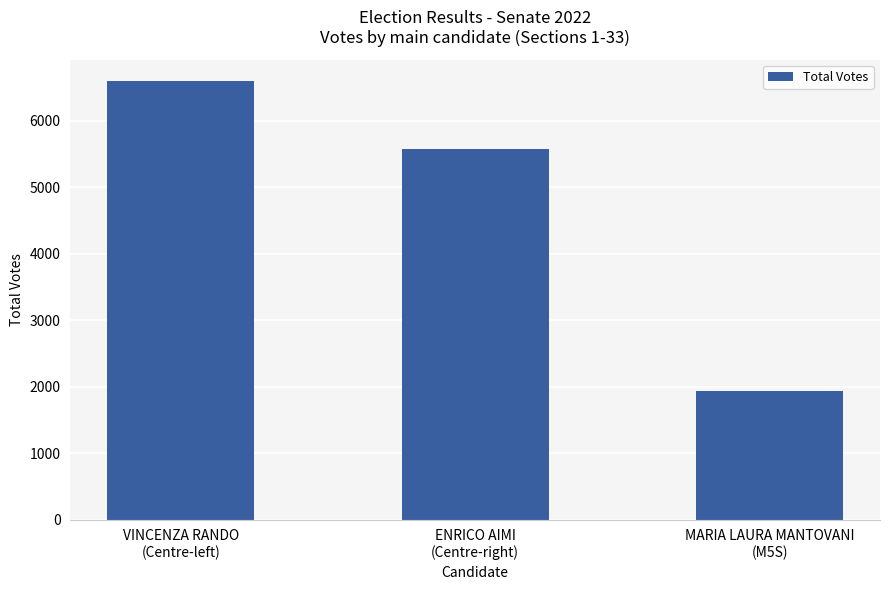

What is the ratio of the value at MARIA LAURA MANTOVANI
(M5S) to the value at ENRICO AIMI
(Centre-right)?

0.3